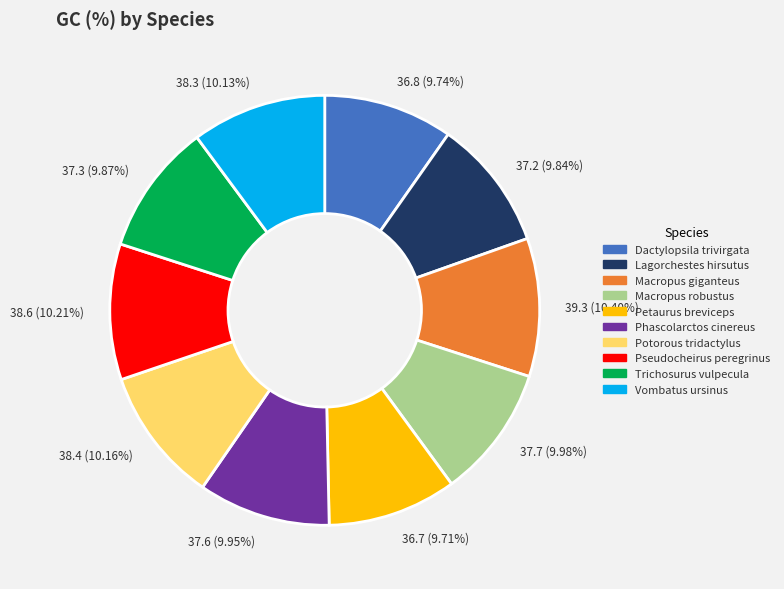

Is the sum of Trichosurus vulpecula and Phascolarctos cinereus greater than half?

No